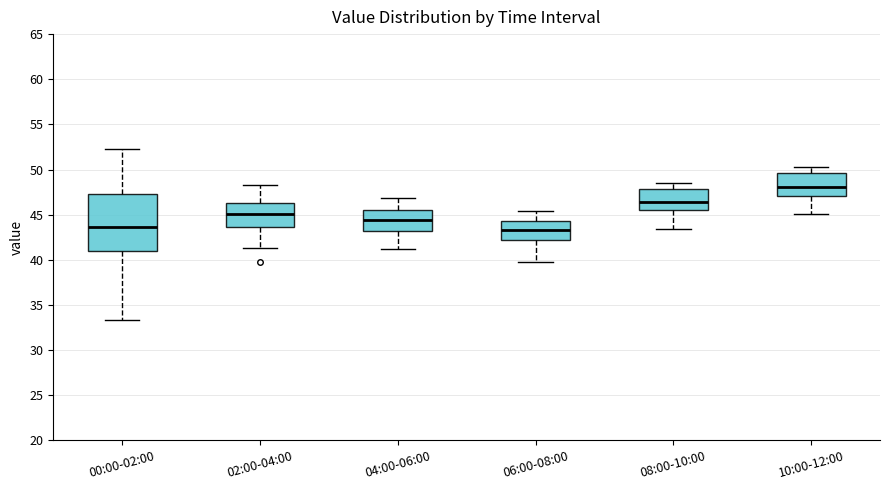

Which box's median line is the highest?

10:00-12:00